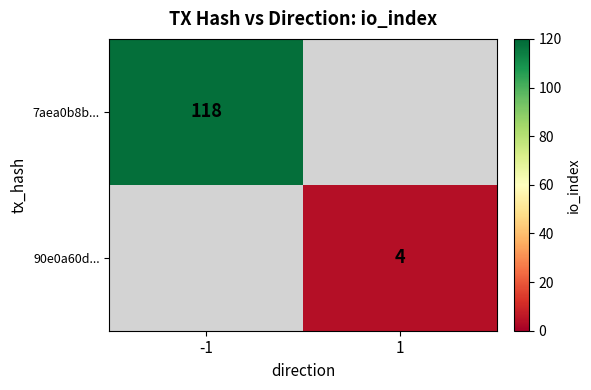

The 7aea0b8b... series shows 118 at -1. True or false?

True